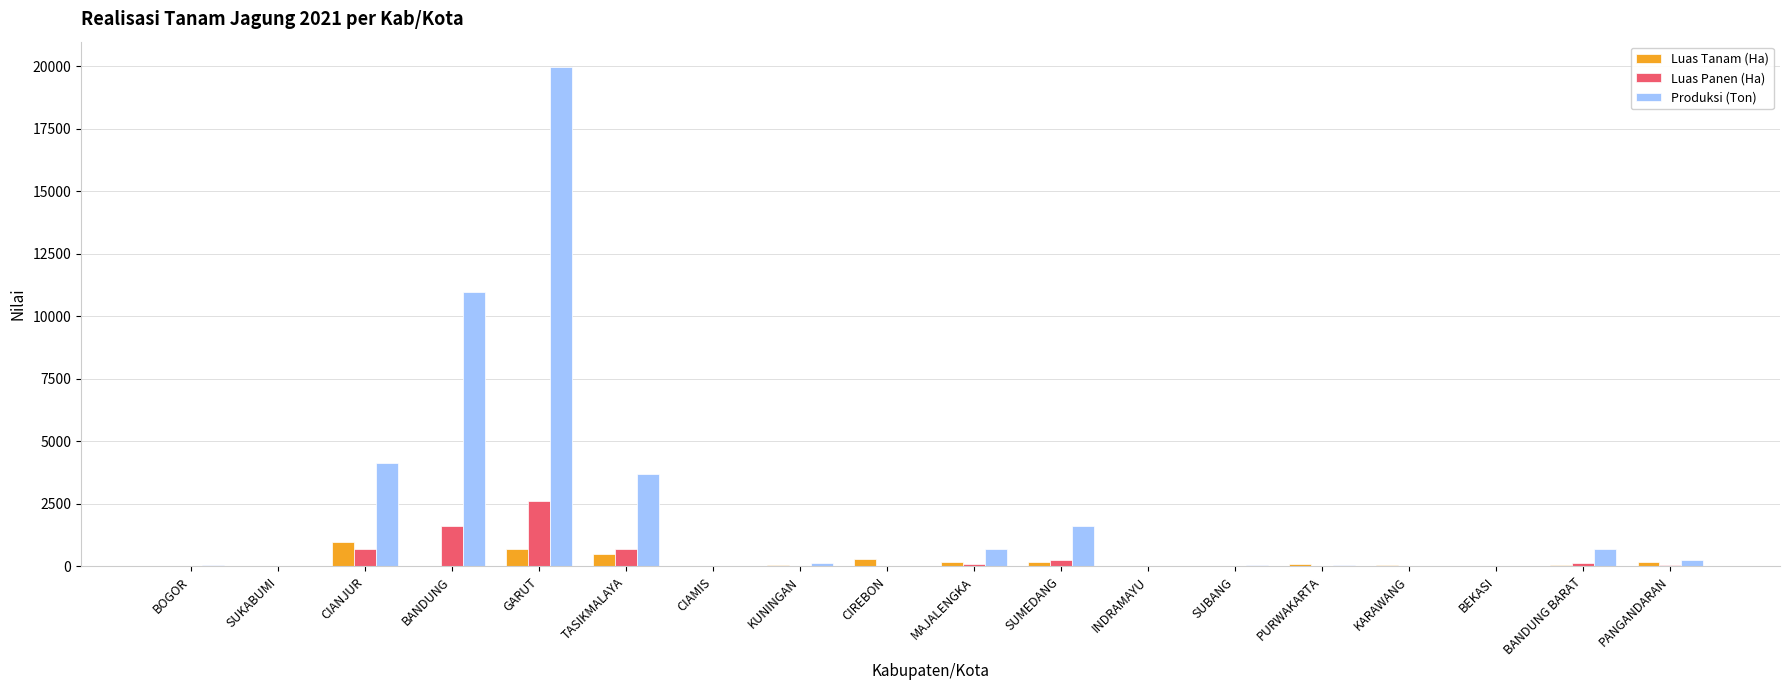

Which series changed the most between TASIKMALAYA and KUNINGAN?

Produksi (Ton)